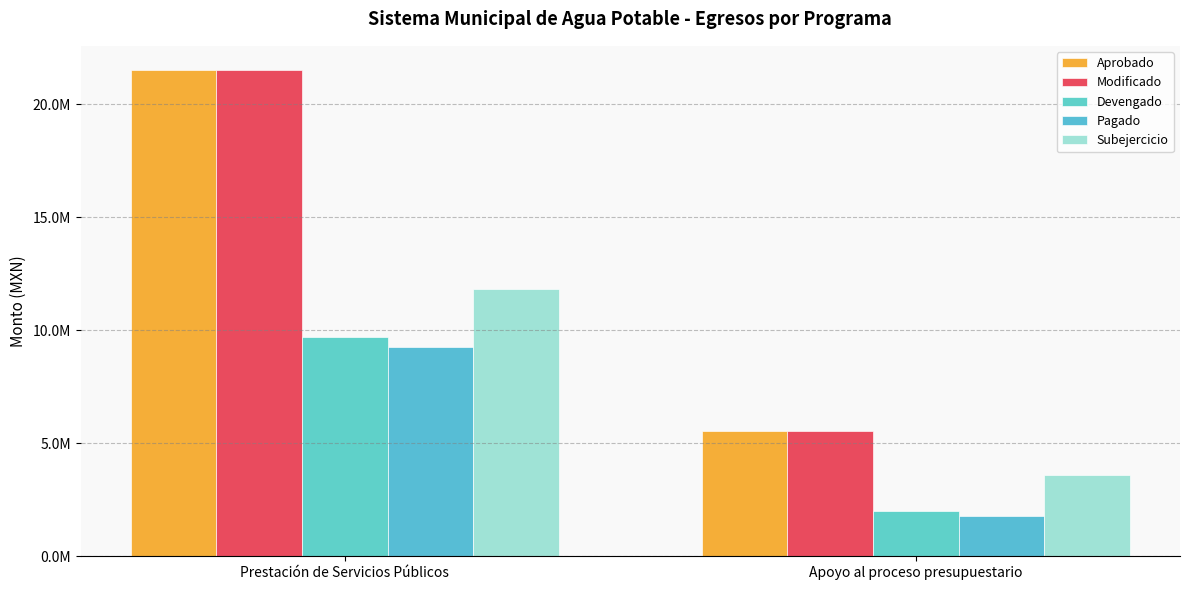

Are the bars horizontal?

No